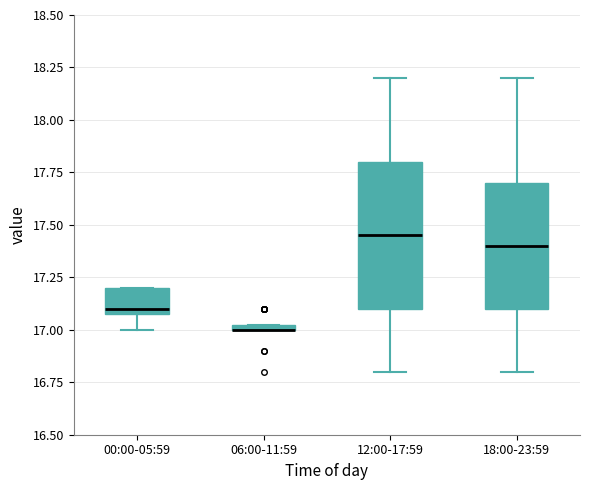

Comparing the boxes themselves (not the whiskers), which one is the tallest?

12:00-17:59